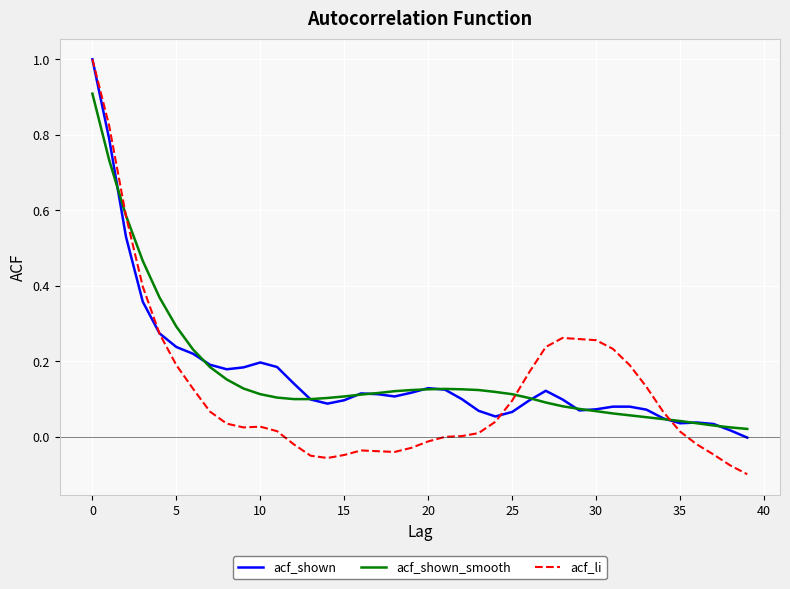

Which series has the widest spread of values?

acf_li